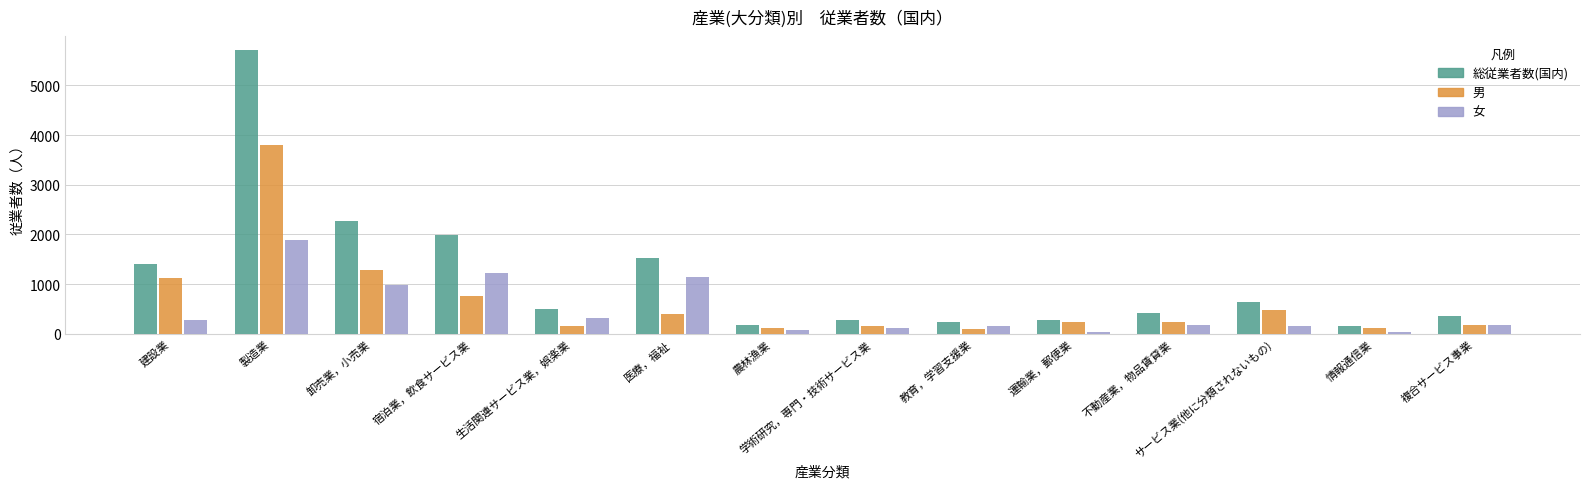

Is the value of 男 at 卸売業，小売業 greater than the value of 総従業者数(国内) at 不動産業，物品賃貸業?

Yes